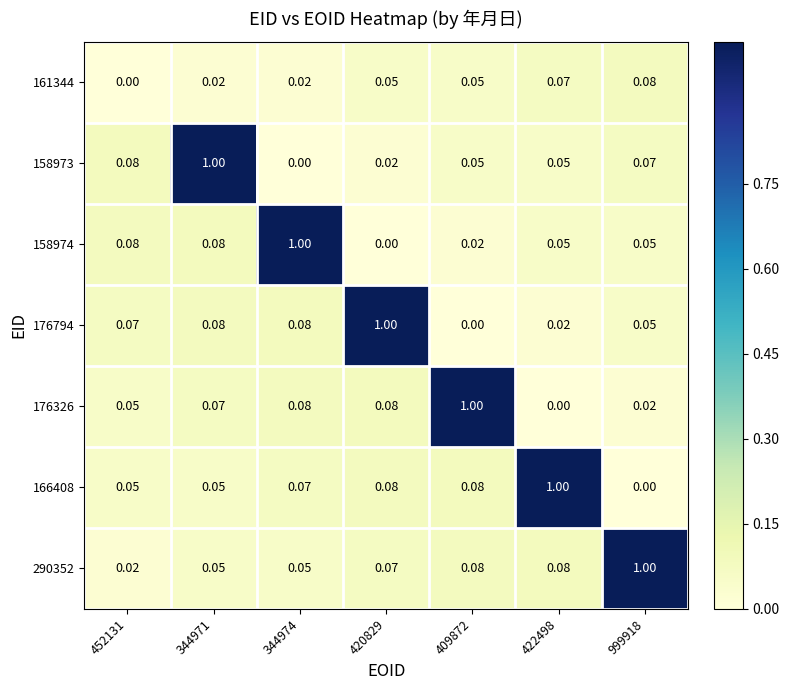

How many values in 158973 are above zero?

6